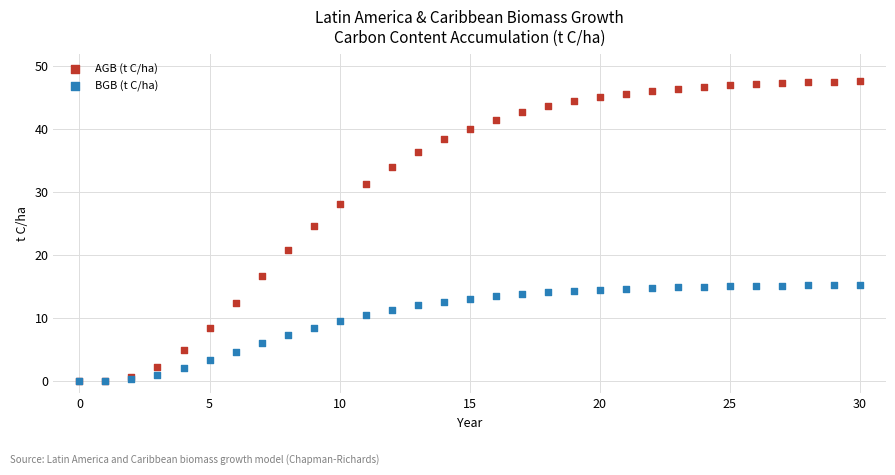

Across all series, what Y value is closest to 23?

24.6